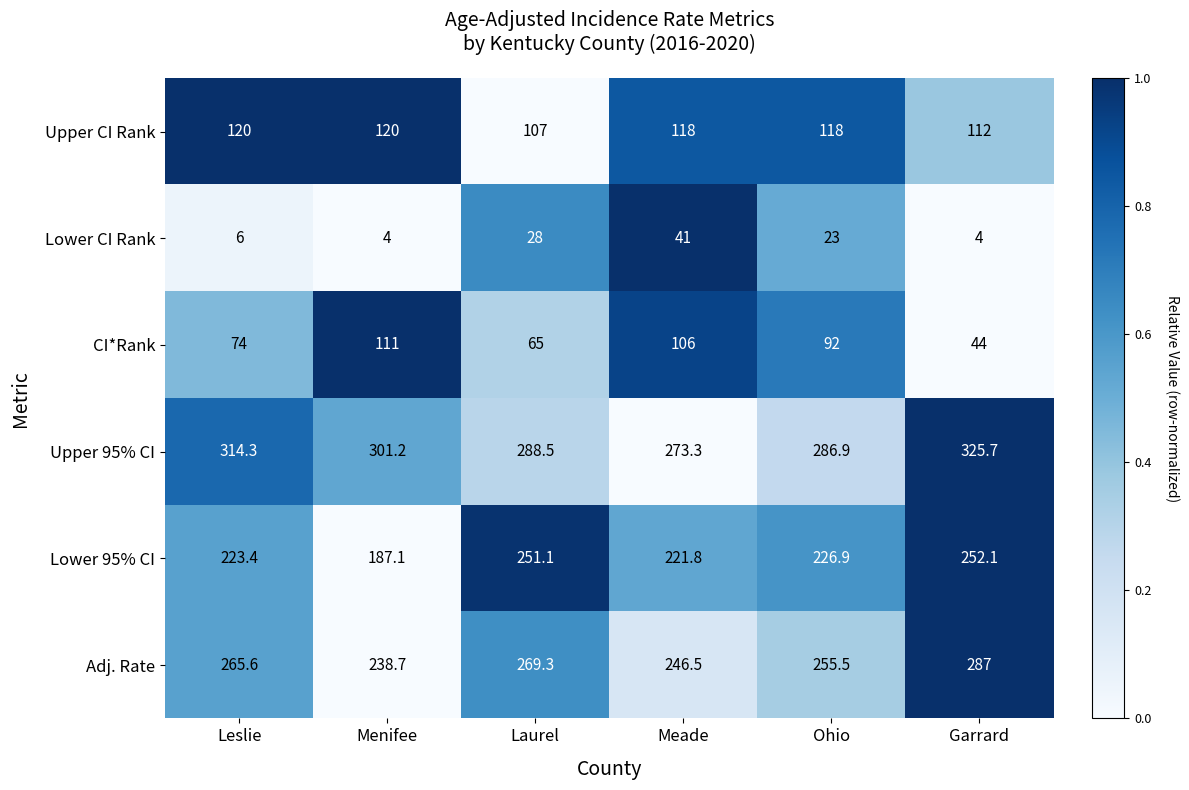

At Ohio, list the series in order from largest to smallest.

Upper 95% CI, Adj. Rate, Lower 95% CI, Upper CI Rank, CI*Rank, Lower CI Rank